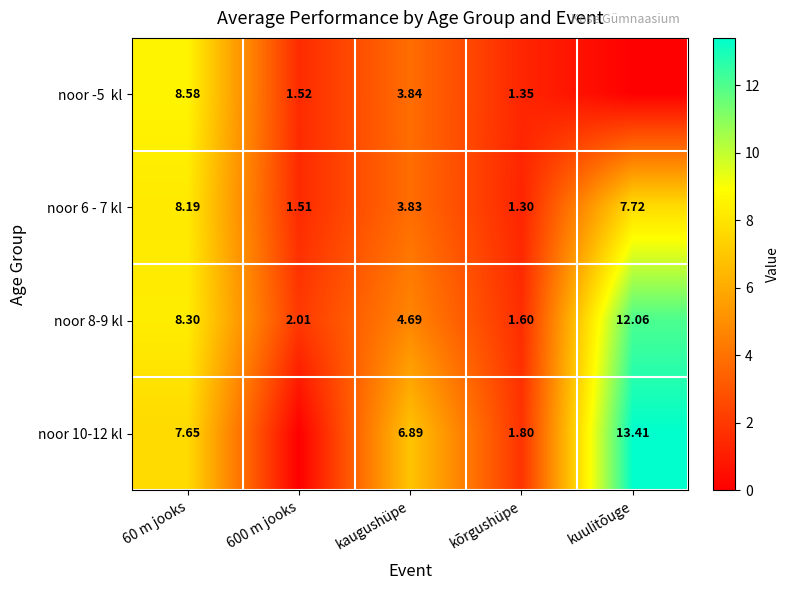

At which label is noor 6 - 7 kl closest to 4?

kaugushüpe